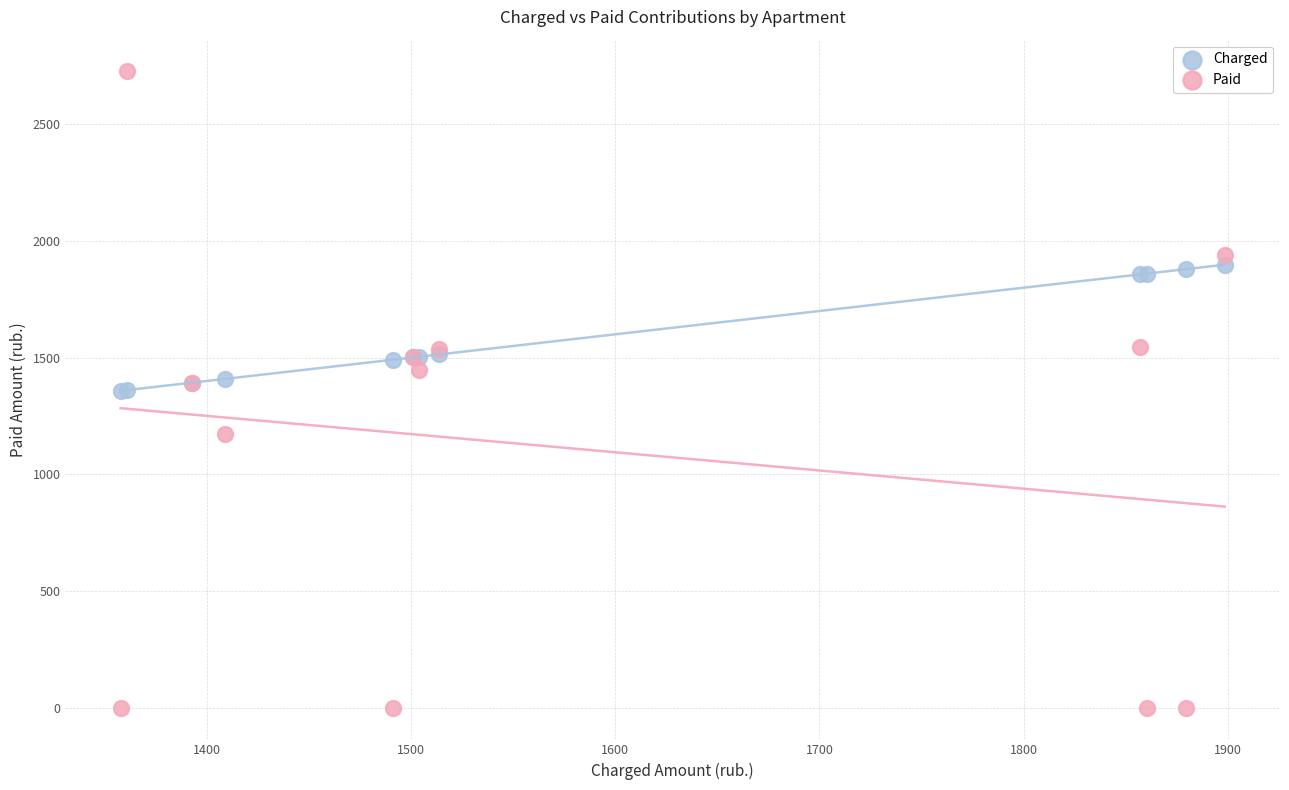

Which series has the widest spread of Y values?

Paid